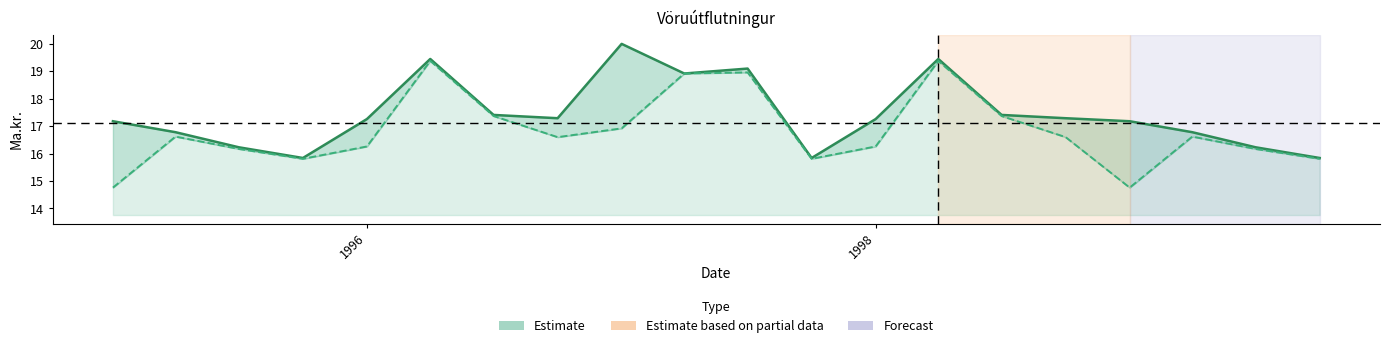

What is the label of the 1st point from the right?

1999-10-01